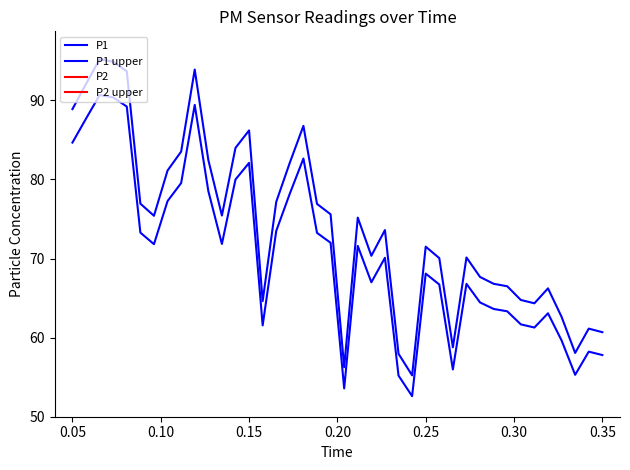

How many data points in P2 upper are above 34?

21